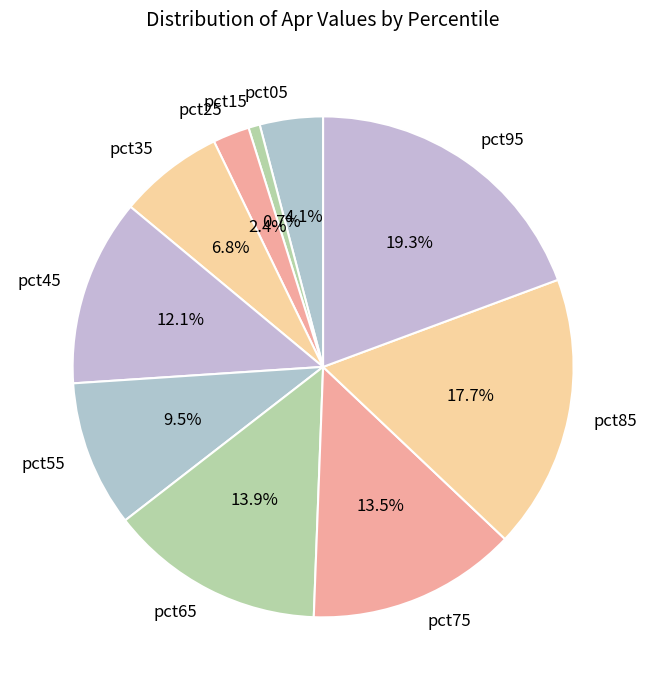

What is the smallest slice in the pie chart?

pct15